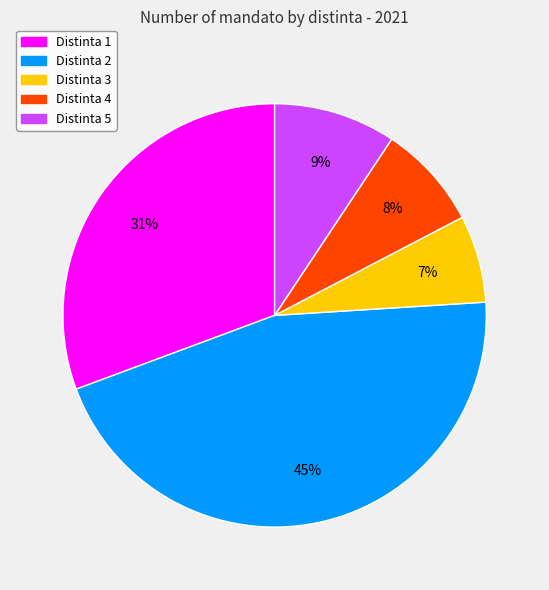

Which slice is the smallest?

Distinta 3